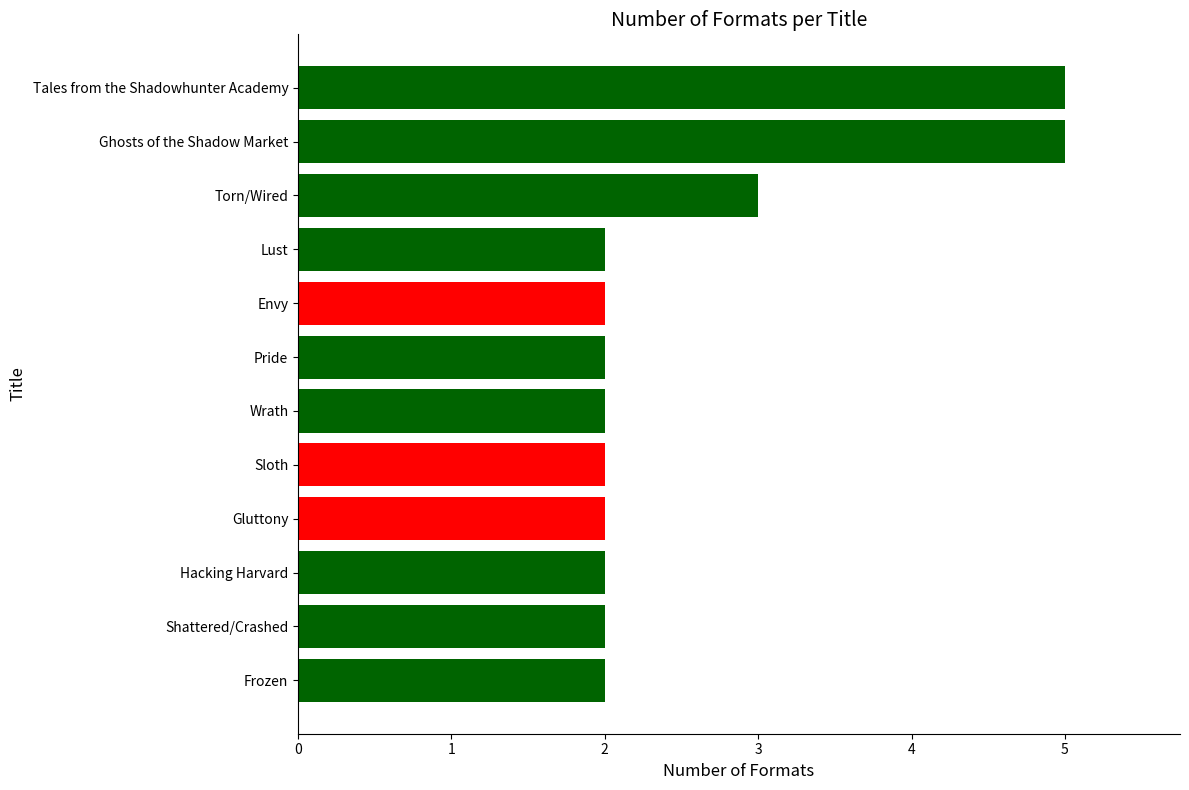

What is the ratio of the value at Hacking Harvard to the value at Shattered/Crashed?

1.0